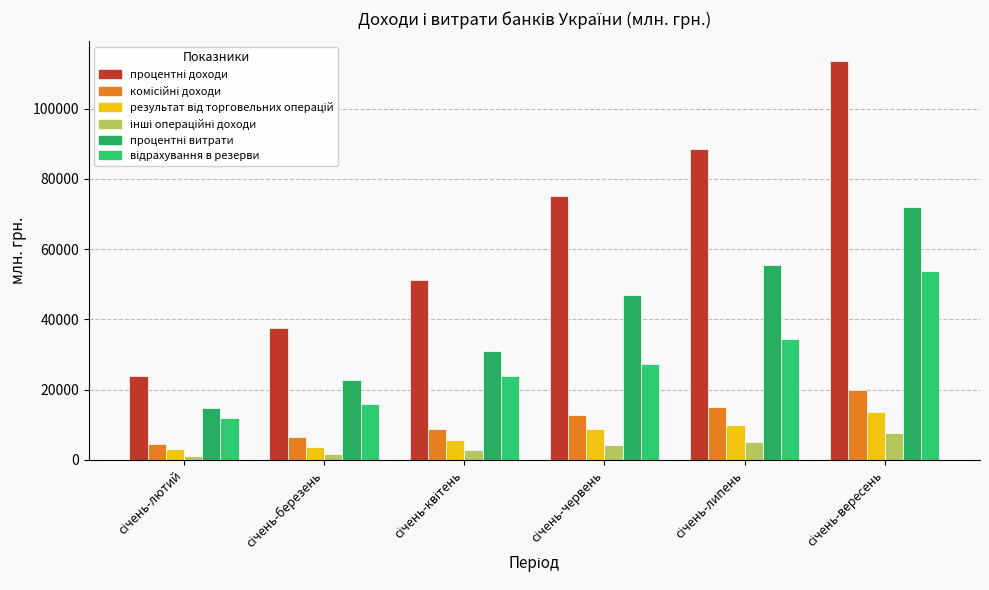

Read the комісійні доходи value at січень-лютий, to the nearest 10.

4400